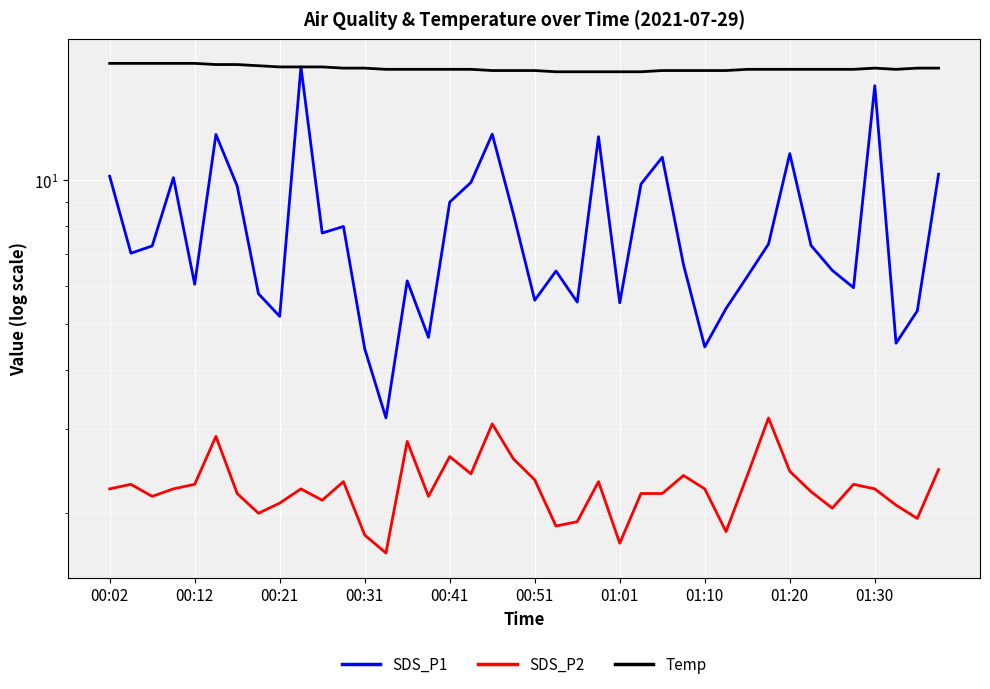

Is this an area chart (filled region under the line)?

No